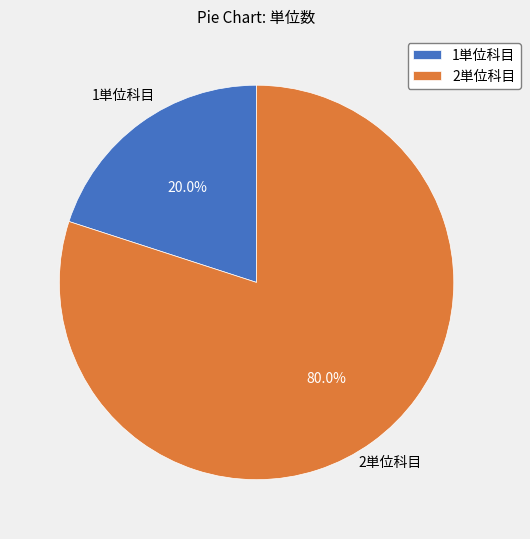

Which category has the smallest portion of the pie?

1単位科目